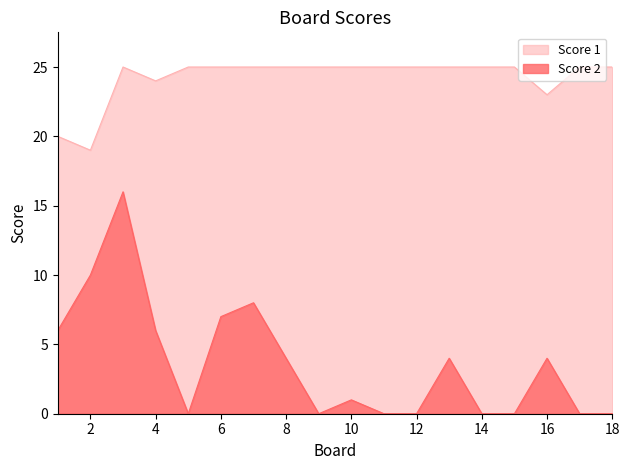

What is the total value across all series at 14?

25